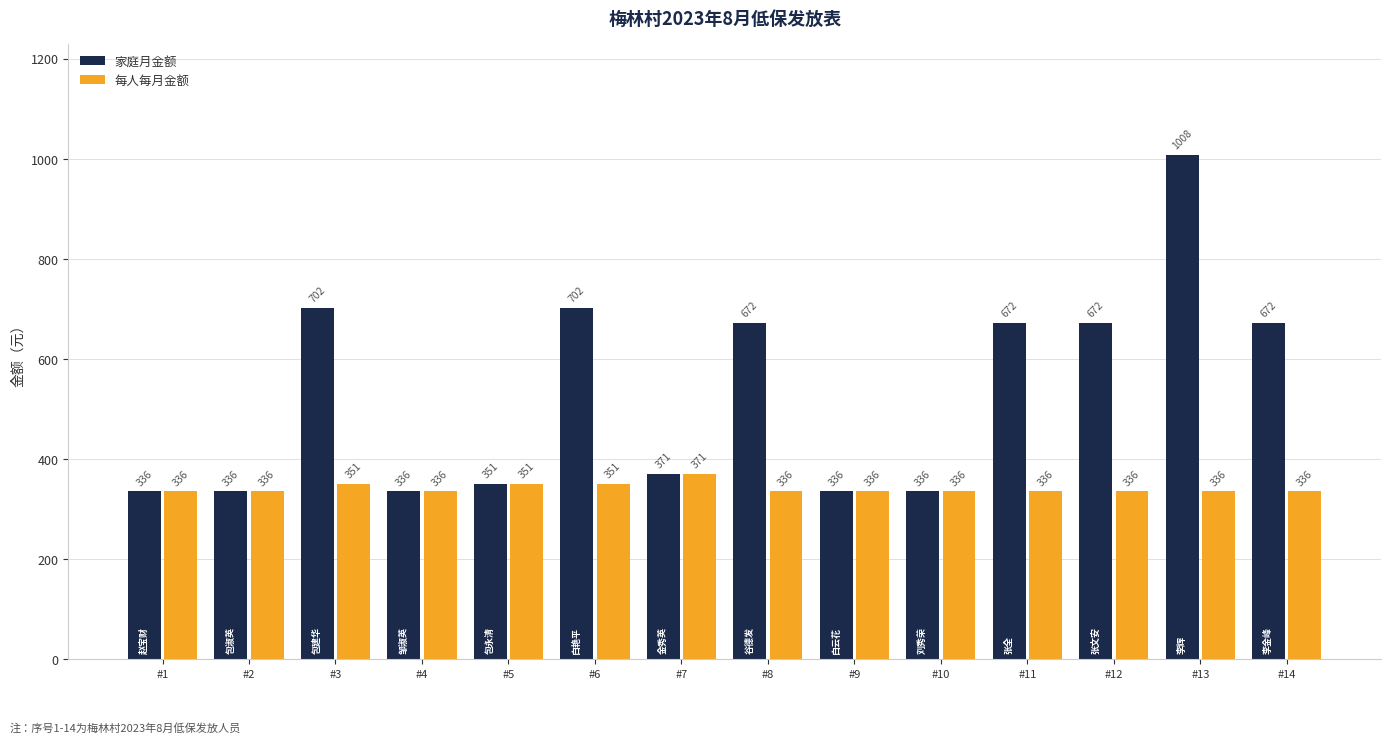

Rank the series by their average value, from lowest to highest.

每人每月金额, 家庭月金额